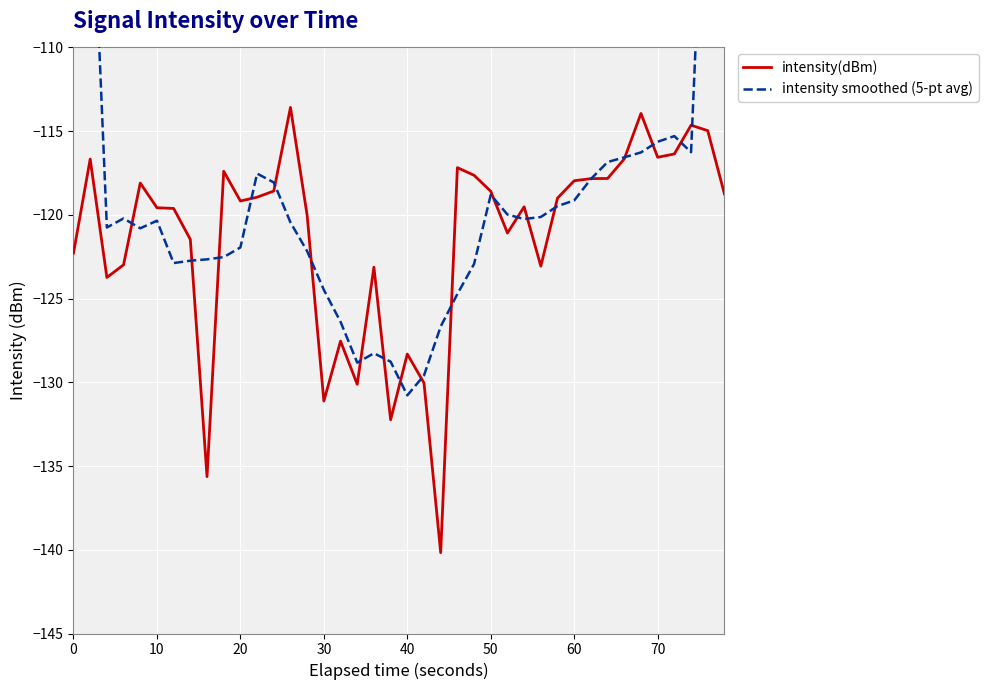

True or false: intensity(dBm) and intensity smoothed (5-pt avg) cross at least once.

True